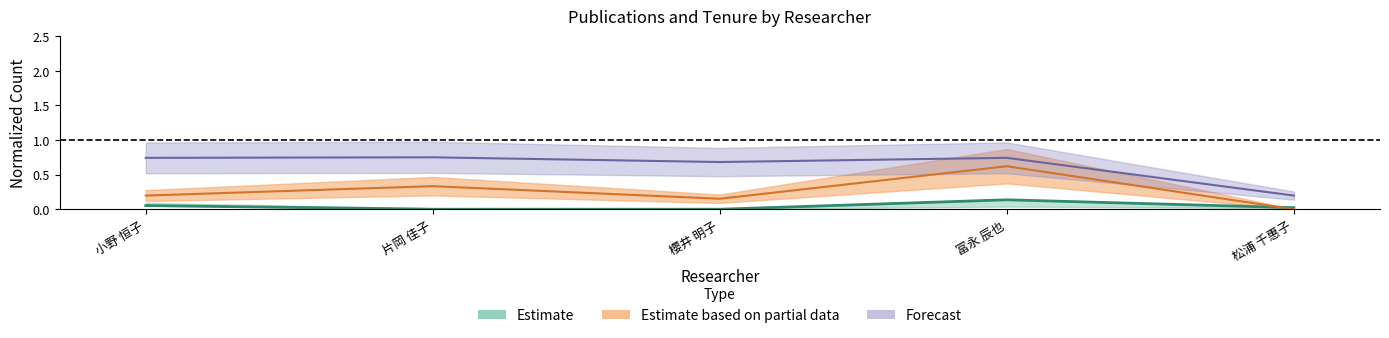

In 著作合計(欧文), how many points are lower than both neighbors (excluding endpoints)?

1